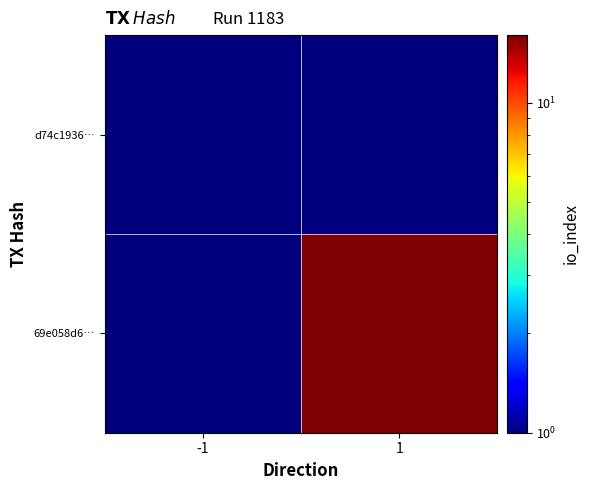

At how many categories does at least one series exceed 10?

1